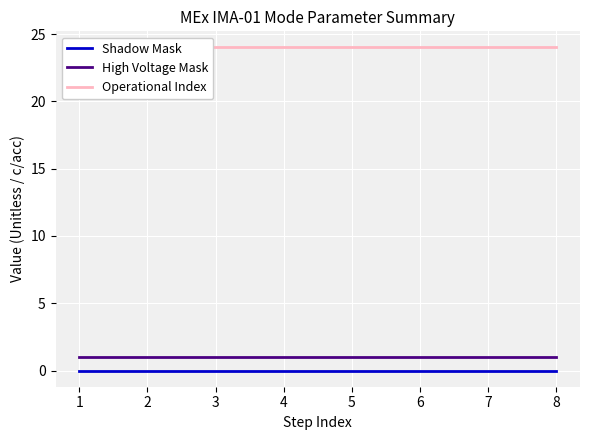

List the series in order of their peak value, lowest first.

Shadow Mask, High Voltage Mask, Operational Index